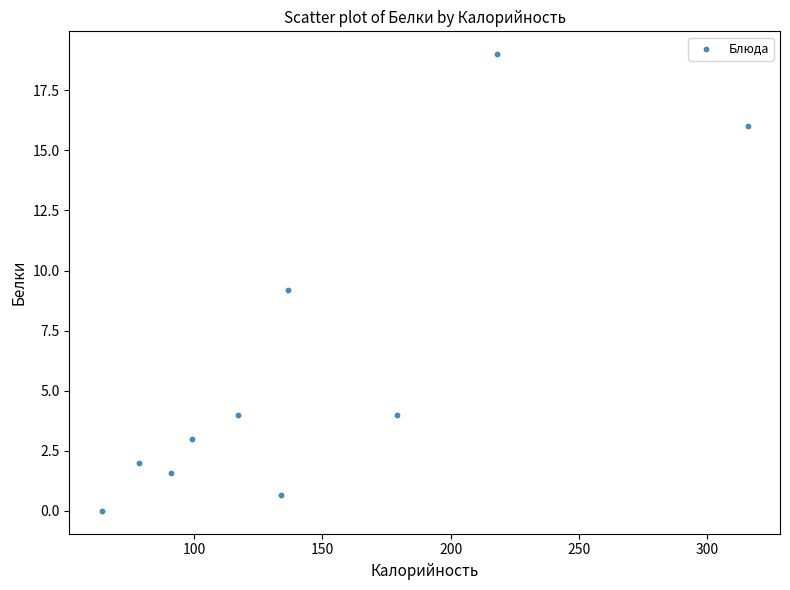

What is the range of X values (max minus min)?

251.8